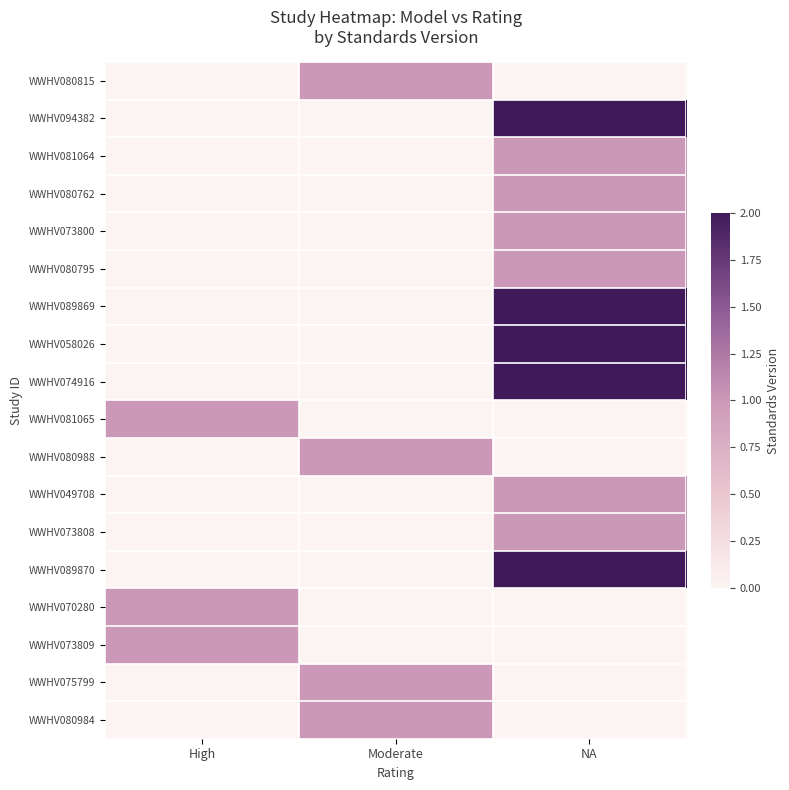

Between Moderate and NA, which is larger?

Moderate